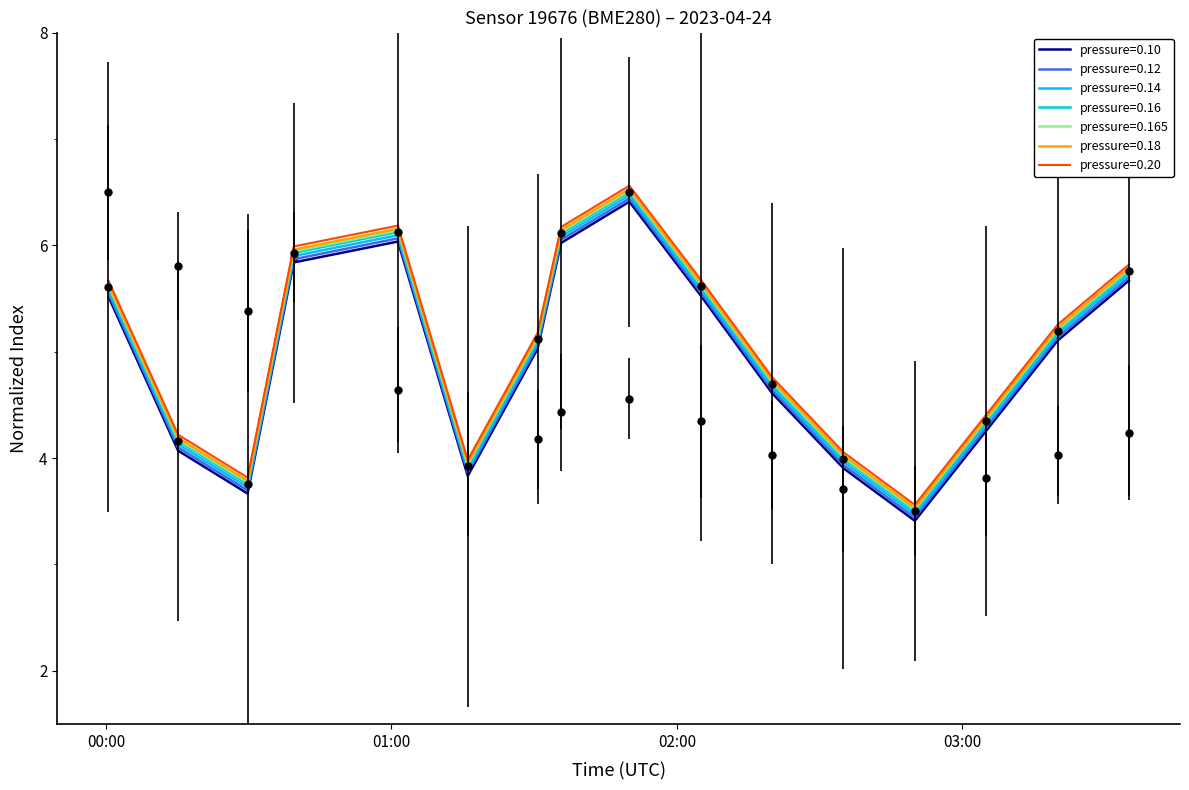

What is the value of the temperature point at the 8th from the left?

4.4